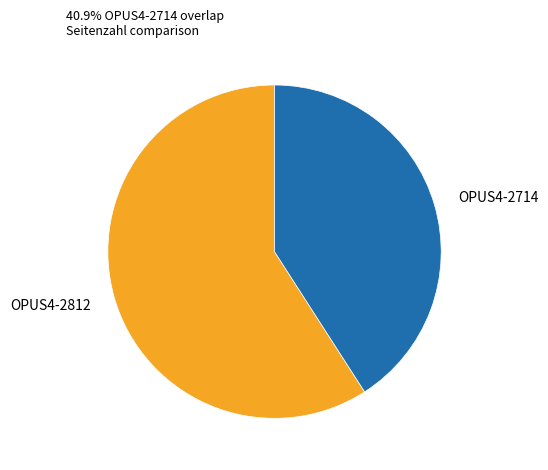

Do OPUS4-2714 and OPUS4-2812 together represent more than half of the pie?

Yes